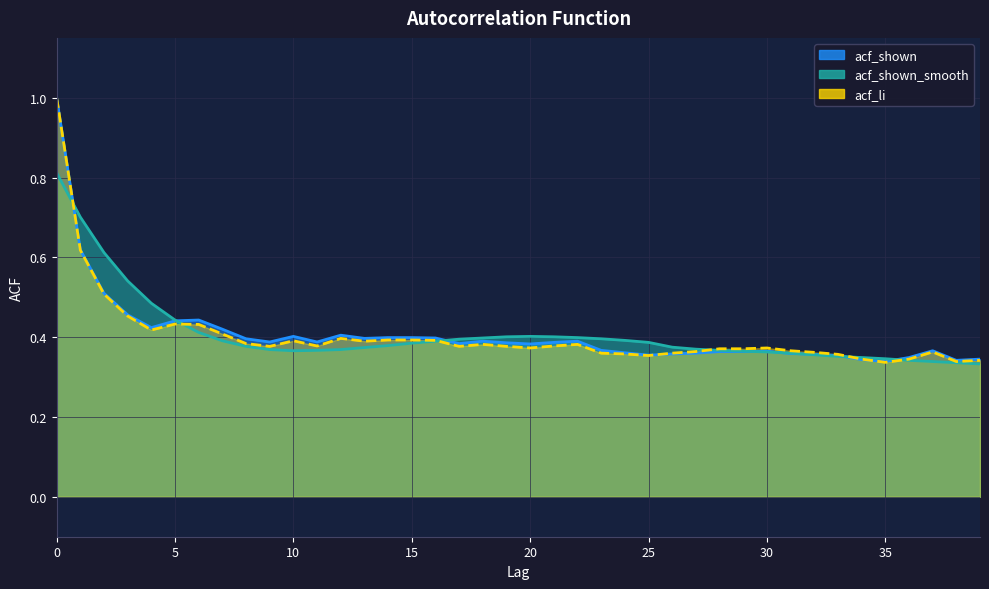

At 9, list the series in order from largest to smallest.

acf_shown, acf_li, acf_shown_smooth